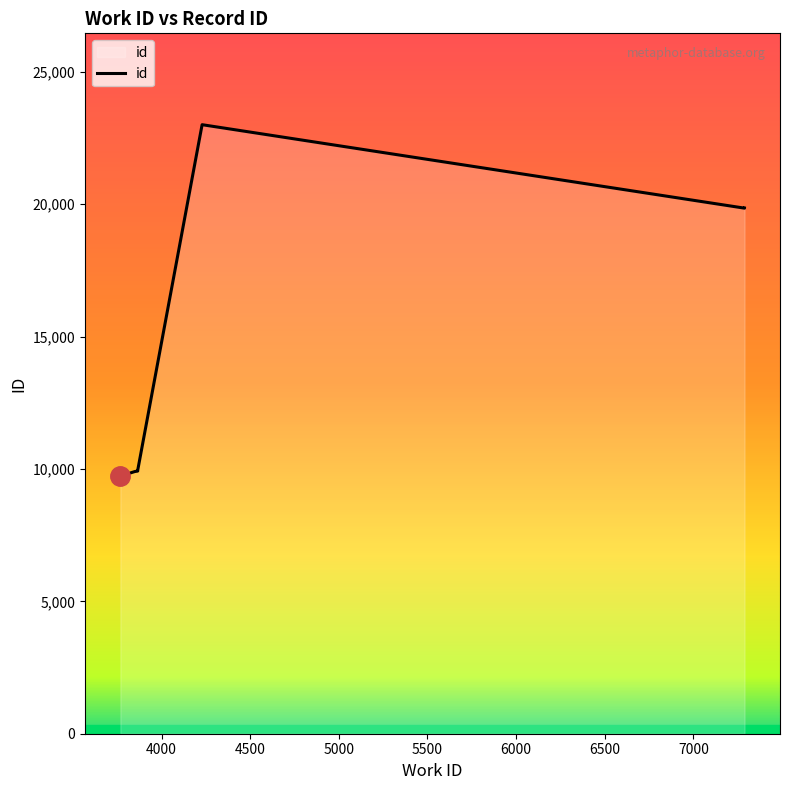

Does the chart have visible grid lines?

No